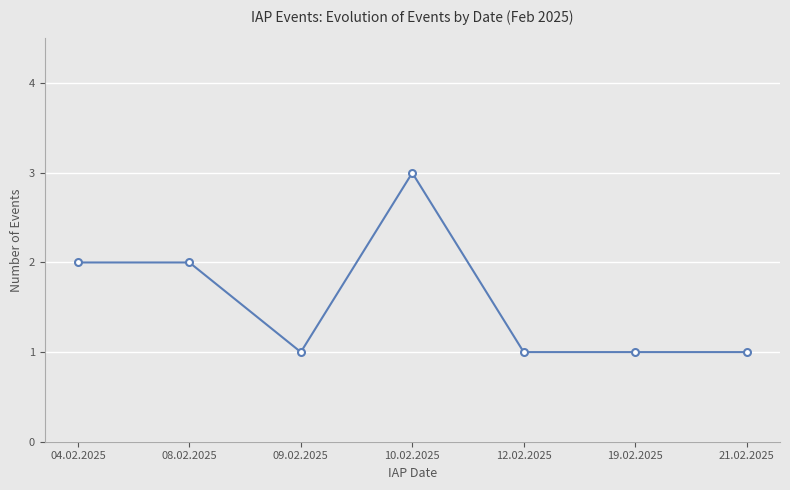

True or false: the data shows 3 at 10.02.2025.

True